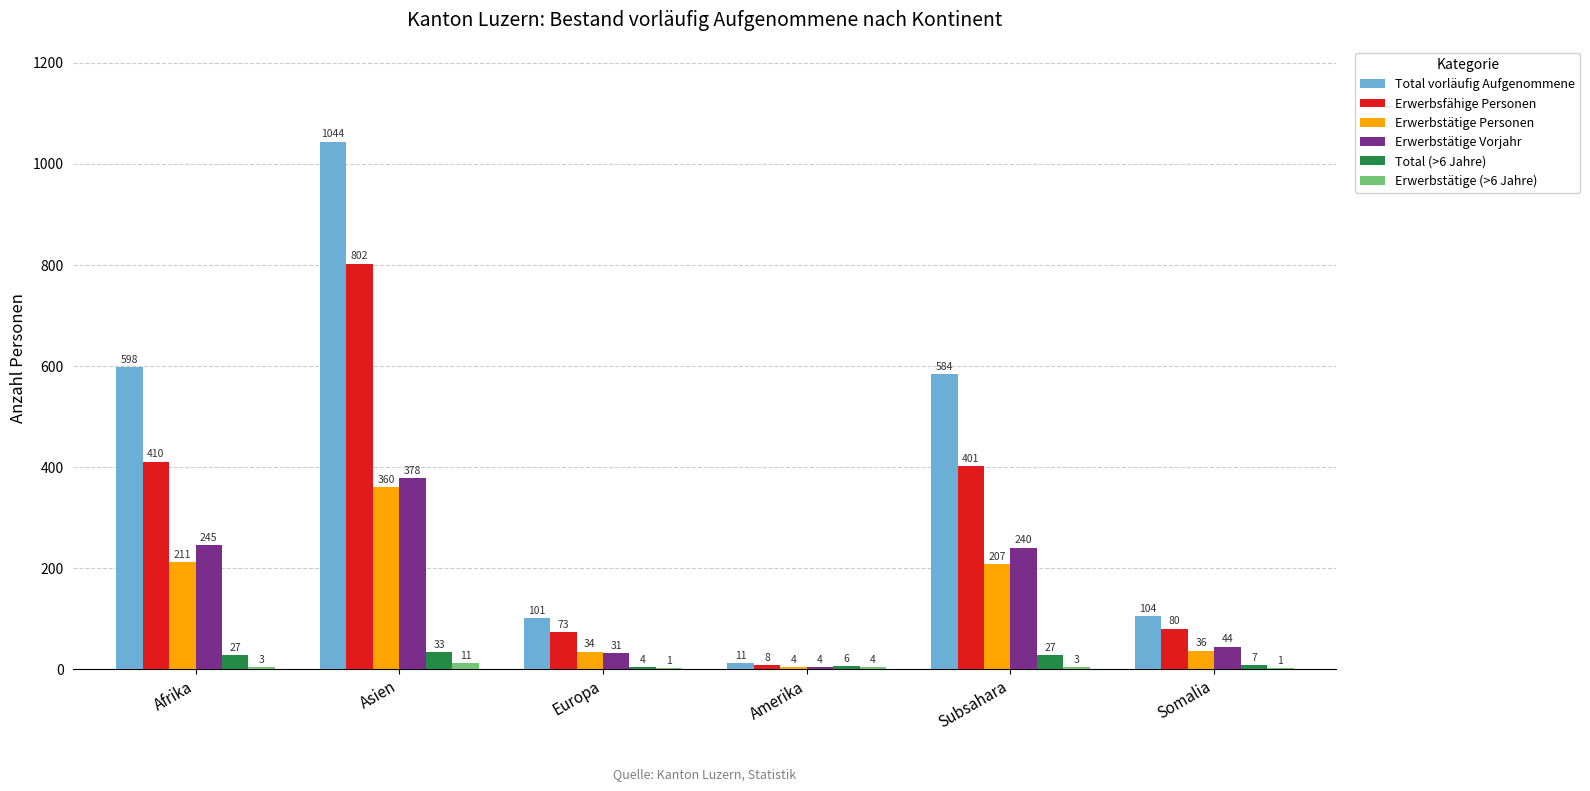

What is the average value of the Total (>6 Jahre) series?

17